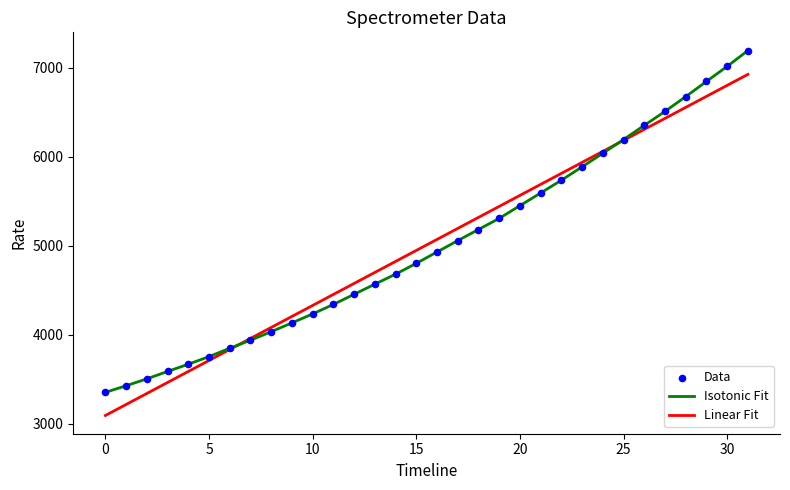

Which series has the largest range (max minus min)?

Isotonic Fit